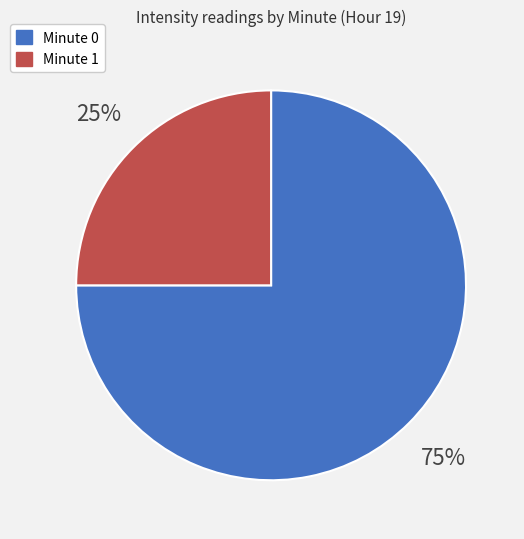

What is the largest slice in the pie chart?

Minute 0